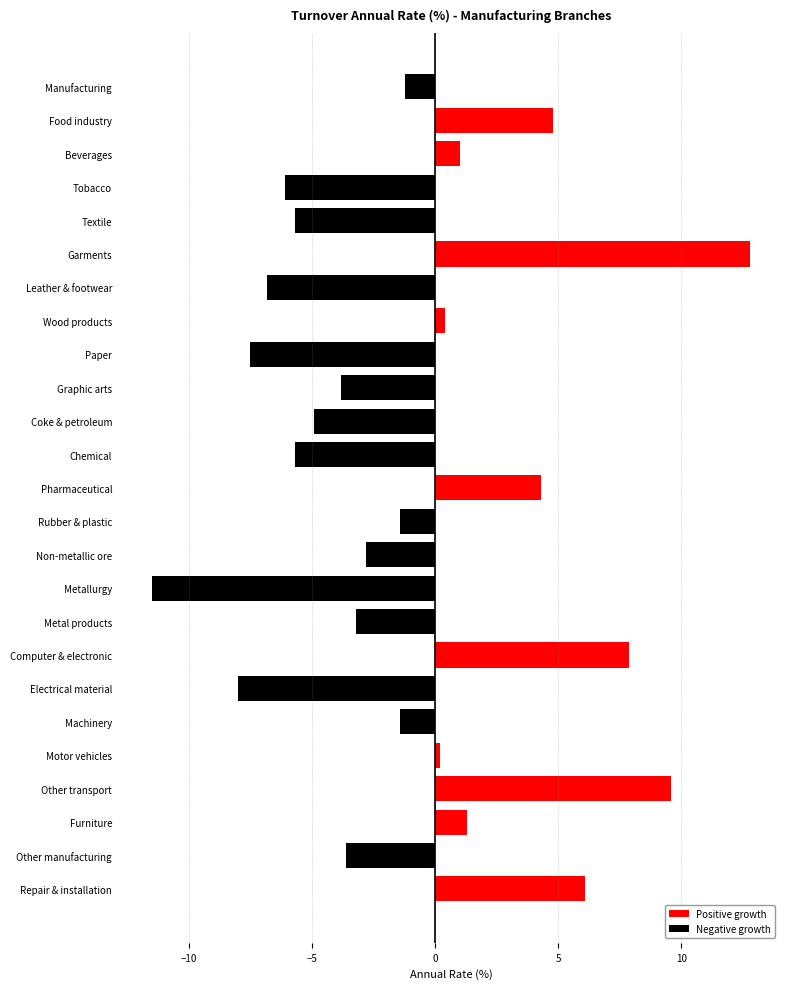

How many values are below zero?

15